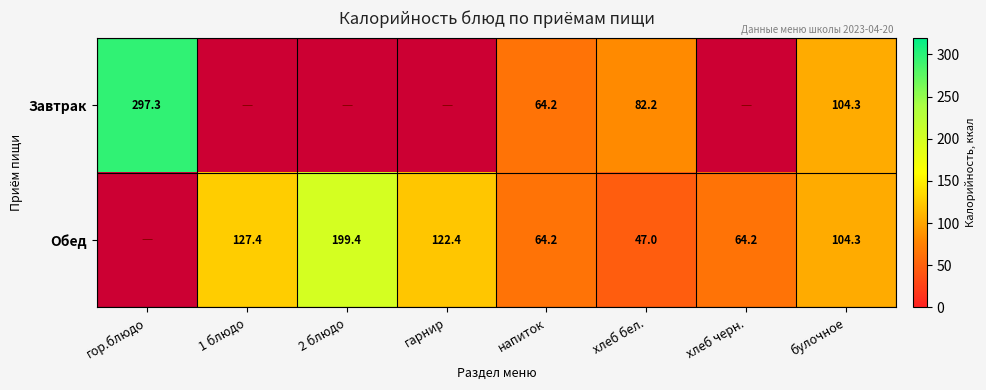

What is the difference between the highest and lowest values at хлеб бел.?

35.2